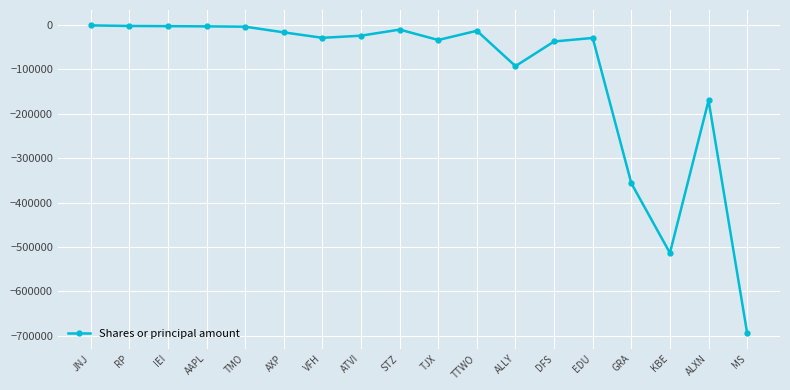

True or false: the data has more than 1 interior local peaks.

True